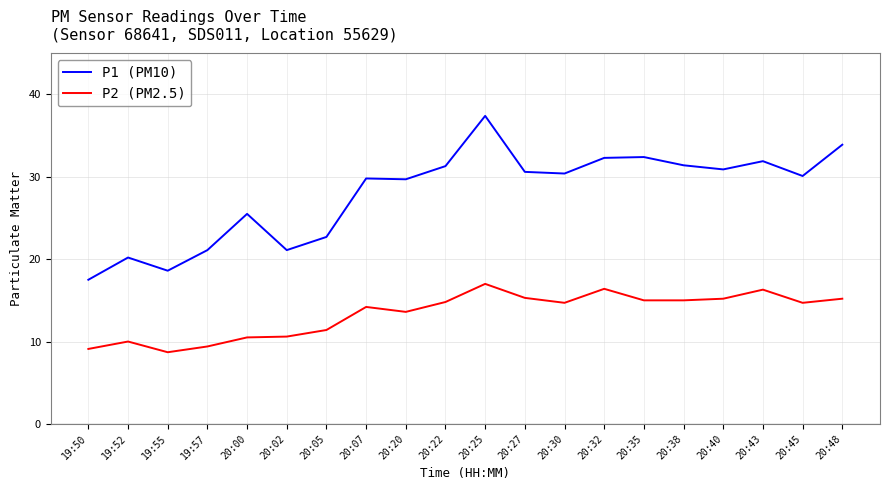

True or false: P2 (PM2.5) and P1 (PM10) intersect in this chart.

False